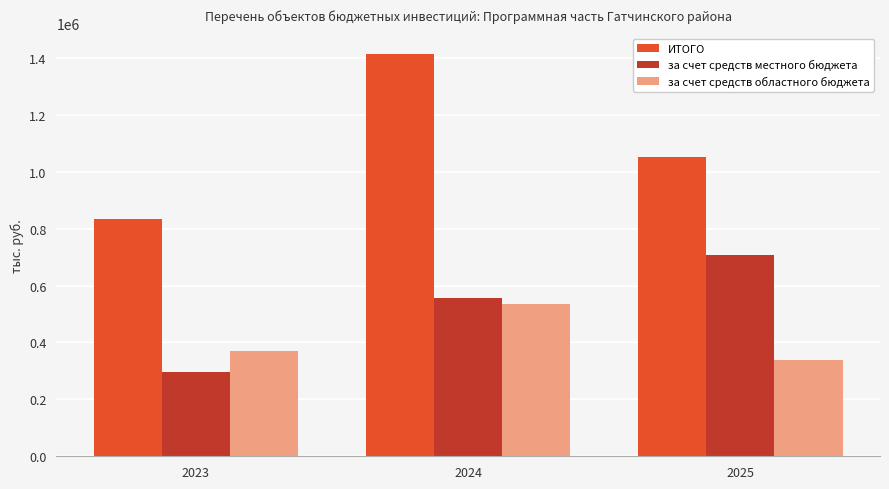

How many groups of bars are there?

3